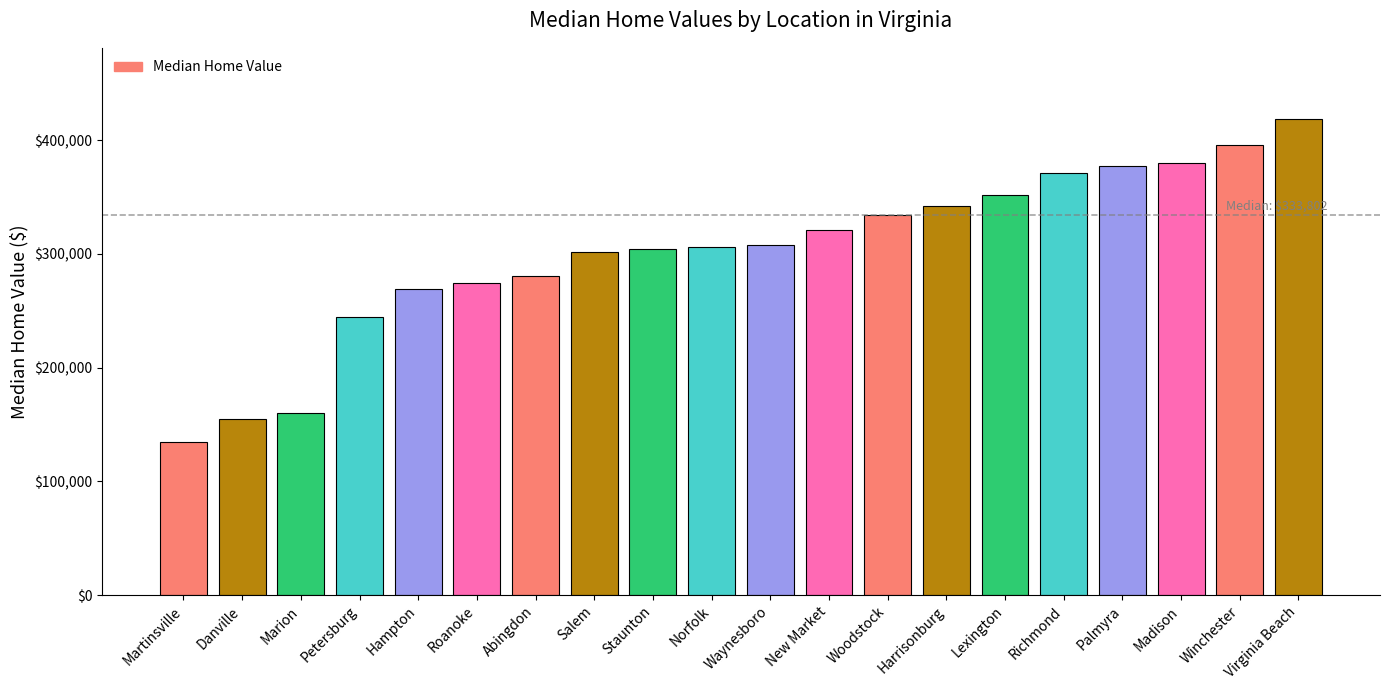

What value does the data have at Hampton?

269131